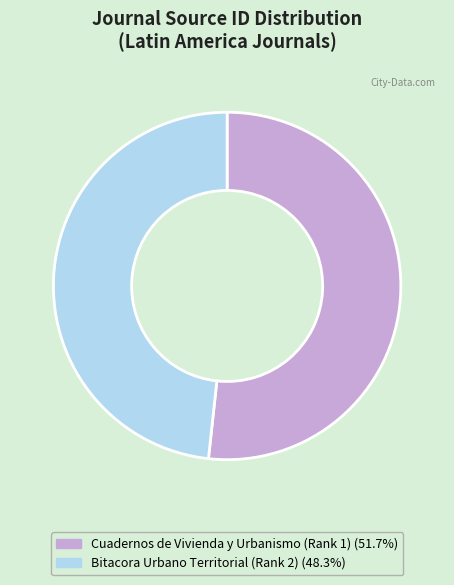

How many segments does this pie chart have?

2